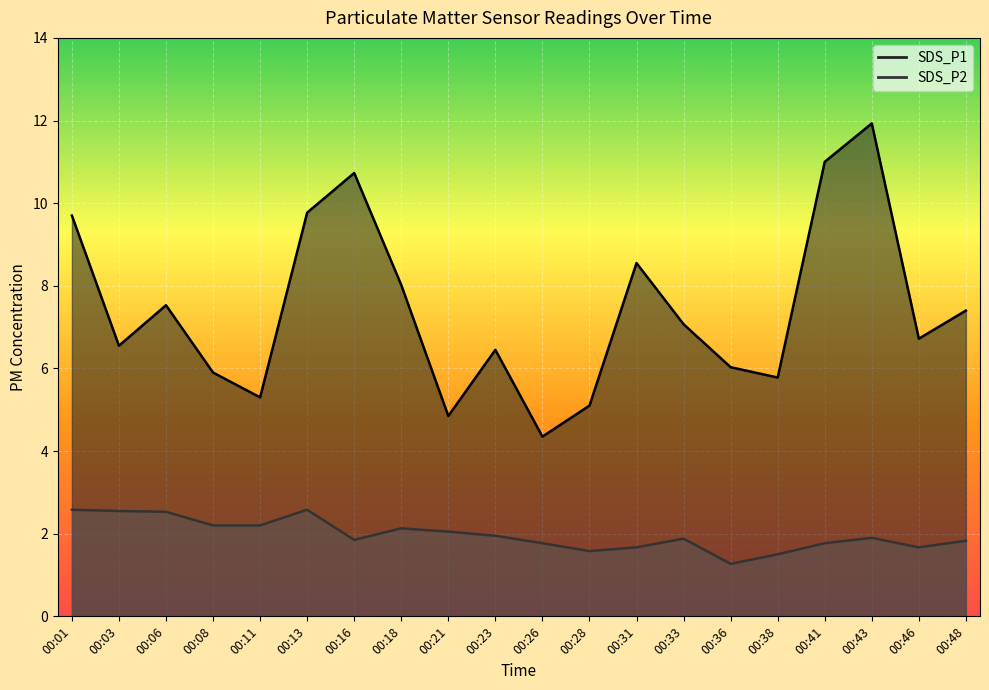

What is the approximate value of SDS_P2 at 00:36?

1.3